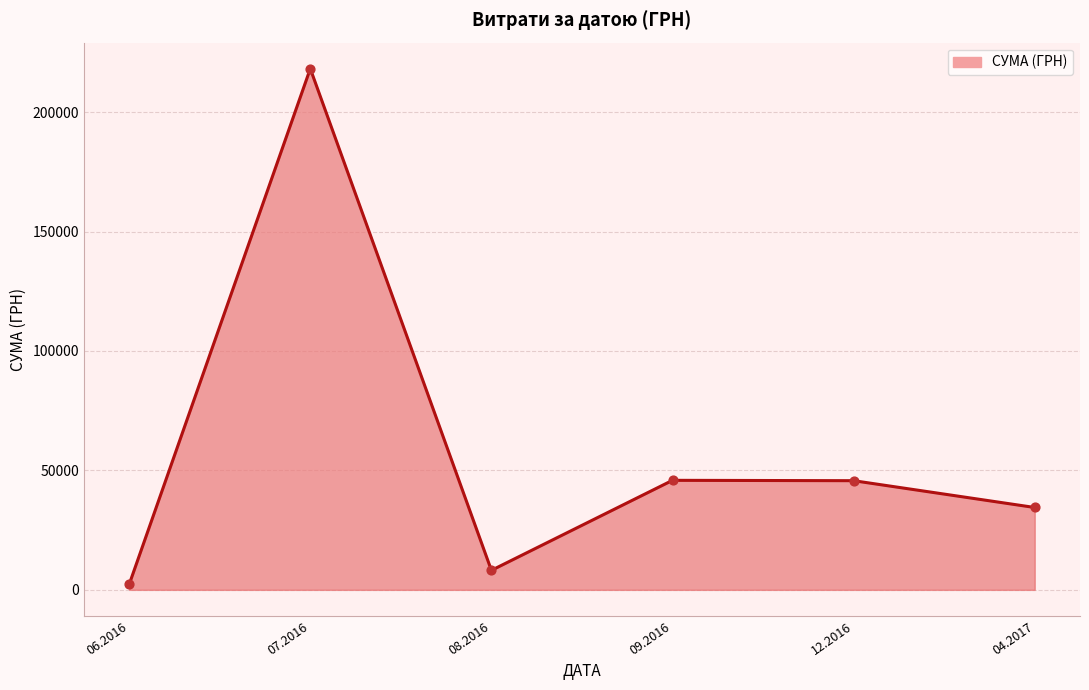

Approximately how many times larger is the value at 04.2017 compared to 08.2016?

4.2